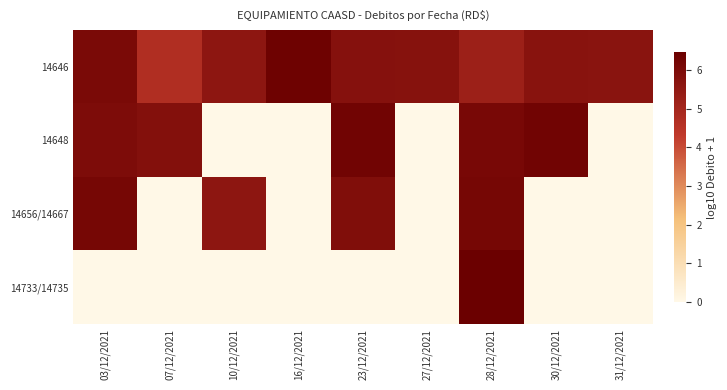

How many data points does each series have?

9